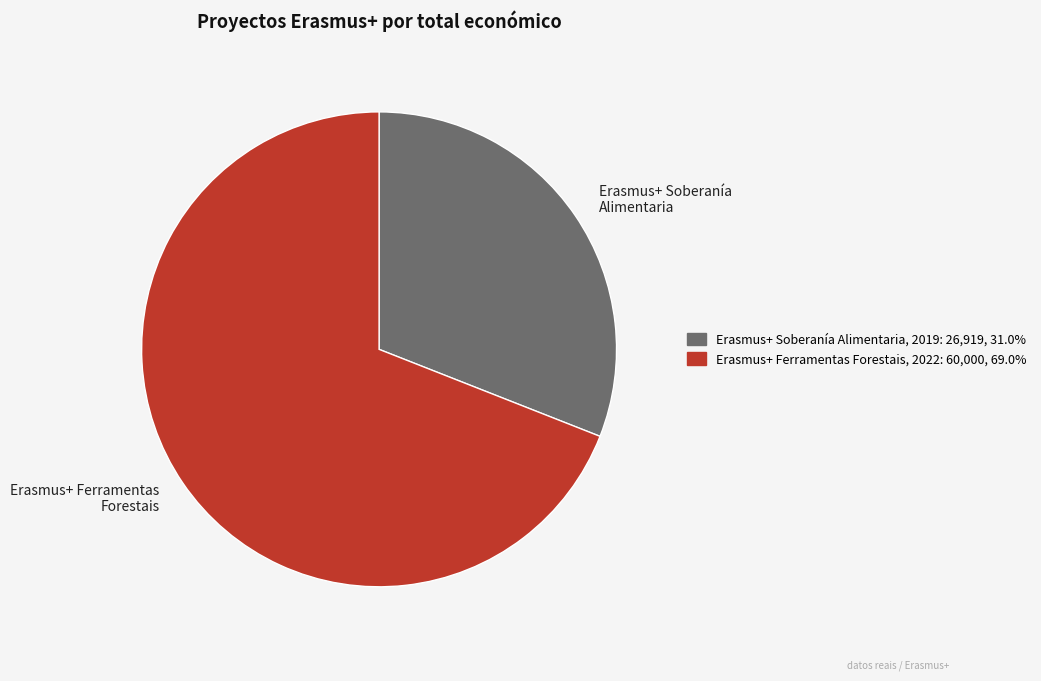

Which has a higher value, Erasmus+ Soberanía Alimentaria or Erasmus+ Ferramentas Forestais?

Erasmus+ Ferramentas Forestais